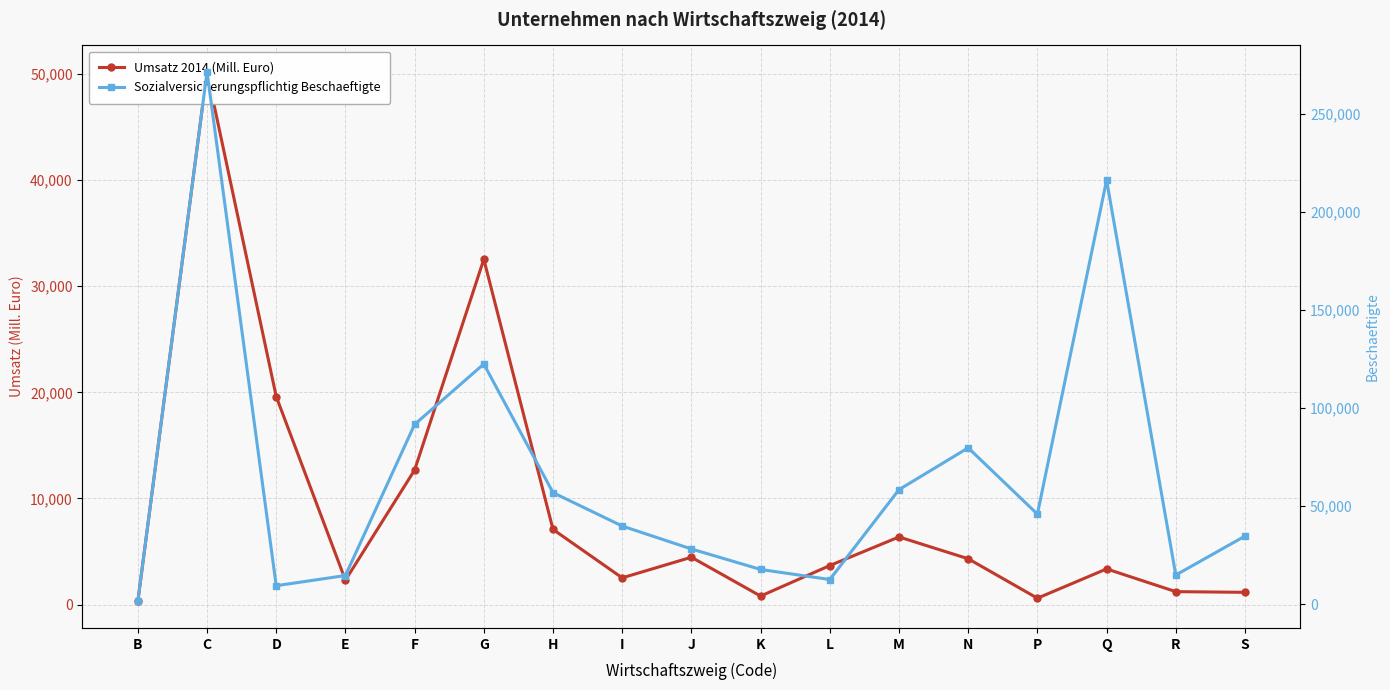

What is the sum of the Sozialversicherungspflichtig Beschaeftigte values at P and R?

60877